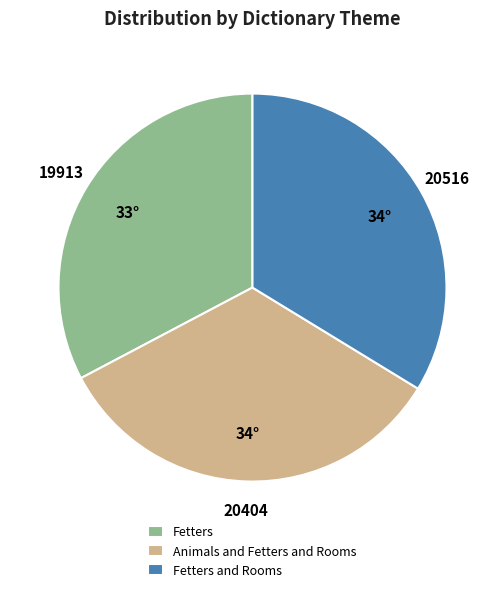

Between Fetters and Fetters and Rooms, which is larger?

Fetters and Rooms